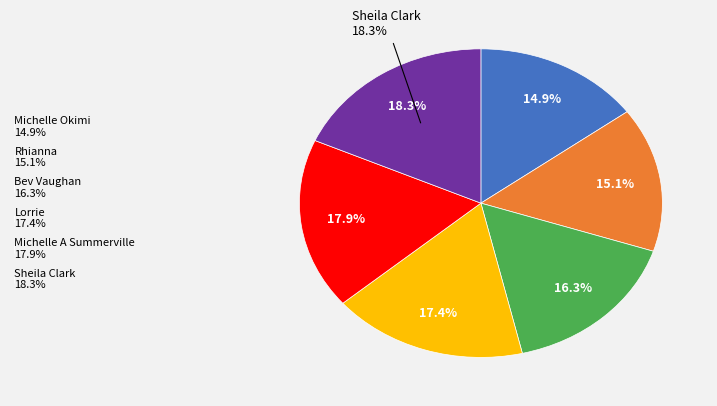

Combined, do Michelle Okimi and Michelle A Summerville account for over 50%?

No